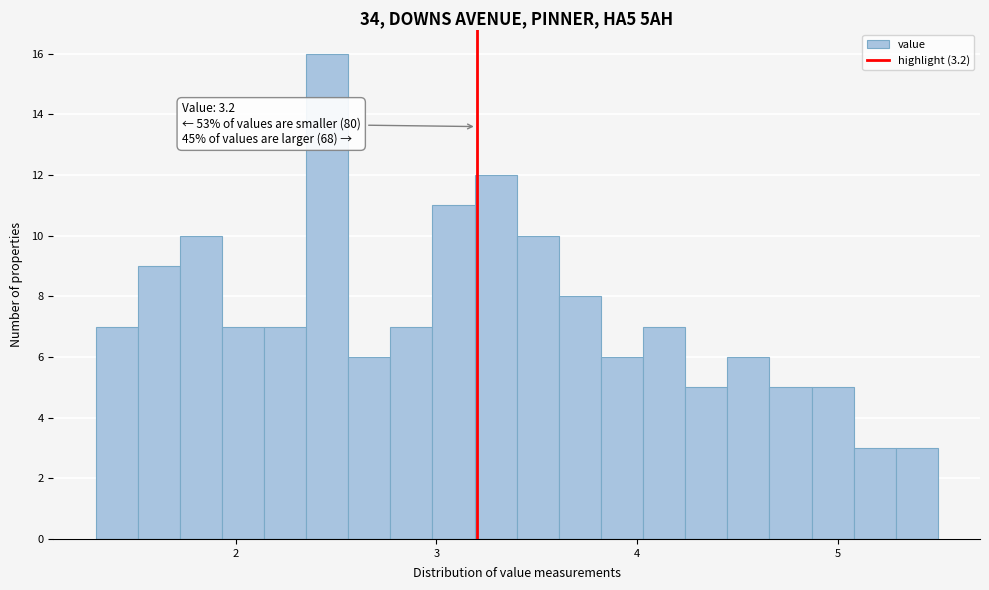

Read against the x-axis, roughly where is the centre of the tallest bar?

2.5